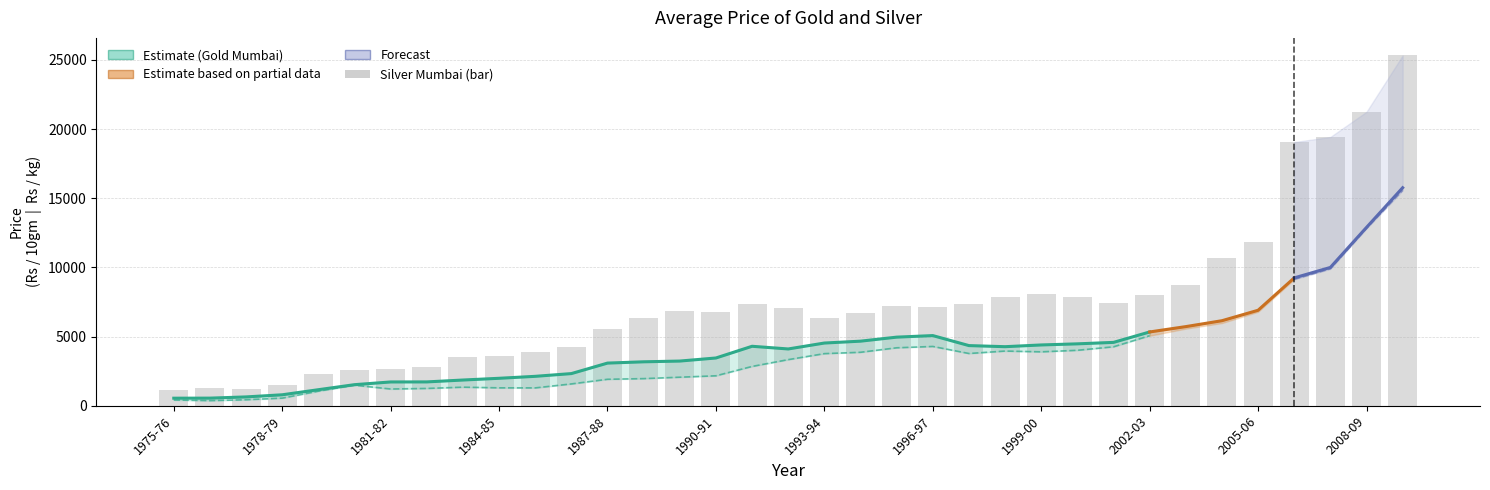

Reading right to left, transcribe all the data shown in this chart.

Gold Mumbai (Rs/10gm): 15756.1	12889.7	9995.6	9240.3	6900.6	6145.4	5718.9	5332.4	4579.1	4473.6	4393.6	4268.2	4347.1	5070.7	4957.6	4667.2	4531.9	4103.7	4297.6	3451.5	3229.3	3175.2	3082.4	2323.5	2125.5	1983.9	1858.5	1722.5	1719.2	1522.4	1158.8	791.2	637.9	549.8	545.2
Gold London (Rs/10gm): 15569.9	12816.8	9897.1	9137.8	6790.3	5976.1	5573.5	5062.1	4260.2	4007.8	3896.7	3952.2	3775.9	4285.6	4188.6	3864.2	3766.3	3332.9	2841.1	2164.3	2063.0	1960.4	1912.5	1577.0	1289.8	1293.8	1342.1	1250.4	1209.9	1484.7	1052.9	550.1	433.8	369.6	415.8
Silver Mumbai (Rs/kg): 25320.7	21247.6	19427.5	19056.6	11828.8	10680.8	8721.9	7990.5	7447.2	7868.4	8066.9	7855.3	7352.3	7165.1	7220.5	6692.3	6348.1	7078.4	7332.4	6760.8	6841.9	6366.8	5538.8	4247.1	3918.4	3593.6	3505.8	2798.3	2636.1	2617.6	2301.3	1500.9	1240.5	1247.9	1171.6